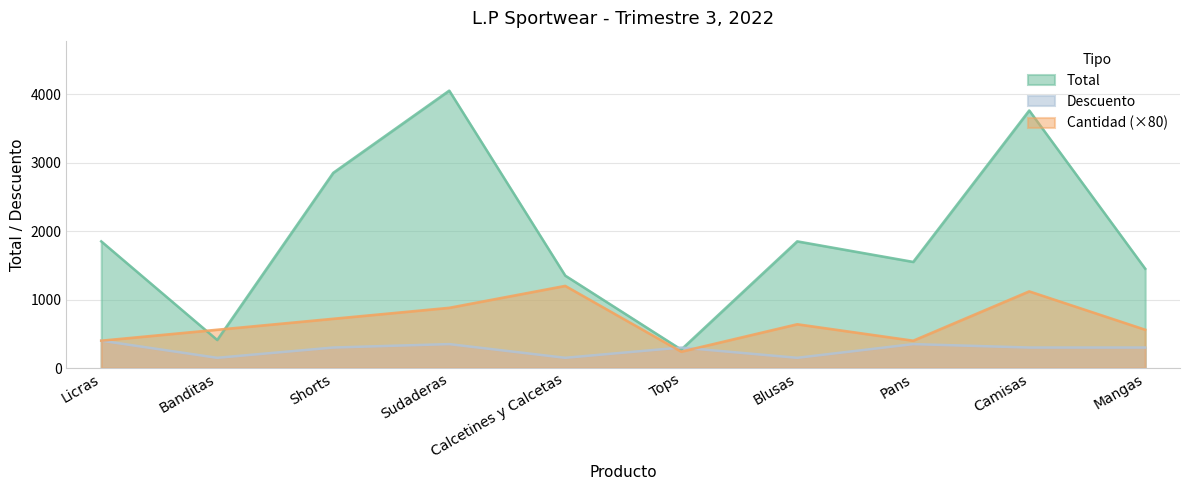

Reading left to right, list all the values displayed in this chart.

Total: Licras=1850	Banditas=410	Shorts=2850	Sudaderas=4050	Calcetines y Calcetas=1350	Tops=270	Blusas=1850	Pans=1550	Camisas=3760	Mangas=1450
Cantidad: Licras=400	Banditas=560	Shorts=720	Sudaderas=880	Calcetines y Calcetas=1200	Tops=240	Blusas=640	Pans=400	Camisas=1120	Mangas=560
Descuento: Licras=400	Banditas=150	Shorts=300	Sudaderas=350	Calcetines y Calcetas=150	Tops=300	Blusas=150	Pans=350	Camisas=300	Mangas=300